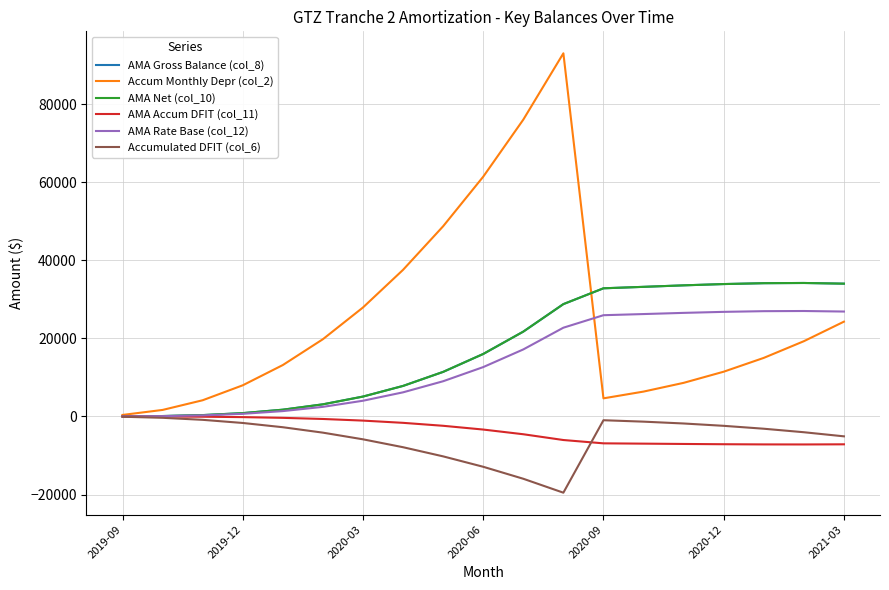

Reading left to right, extract all data points from this chart.

AMA Gross Balance (col_8): 15.9	101.2	343.3	848.1	1728.5	3100.8	5087.3	7814.0	11407.3	15994.3	21718.9	28760.0	32811.5	33184.3	33565.7	33896.4	34117.9	34172.8	34000.1
Accum Monthly Depr (col_2): 381.6	1665.8	4143.4	7972.3	13158.9	19775.8	27900.5	37540.2	48698.6	61388.9	76001.6	92985.8	4632.2	6362.2	8599.4	11454.5	14991.2	19262.4	24268.1
AMA Net (col_10): 15.9	101.2	343.3	848.1	1728.5	3100.8	5087.3	7814.0	11407.3	15994.3	21718.9	28760.0	32811.5	33184.3	33565.7	33896.4	34117.9	34172.8	34000.1
AMA Accum DFIT (col_11): -3.3	-21.3	-72.1	-178.1	-363.0	-651.2	-1068.3	-1640.9	-2395.5	-3358.8	-4561.0	-6039.6	-6890.4	-6968.7	-7048.8	-7118.3	-7164.8	-7176.3	-7140.0
AMA Rate Base (col_12): 12.6	80.0	271.2	670.0	1365.6	2449.7	4019.0	6173.1	9011.8	12635.5	17157.9	22720.4	25921.1	26215.6	26516.9	26778.2	26953.1	26996.5	26860.1
Accumulated DFIT (col_6): -80.1	-349.8	-870.1	-1674.2	-2763.4	-4152.9	-5859.1	-7883.4	-10226.7	-12891.7	-15960.3	-19527.0	-972.8	-1336.1	-1805.9	-2405.4	-3148.1	-4045.1	-5096.3